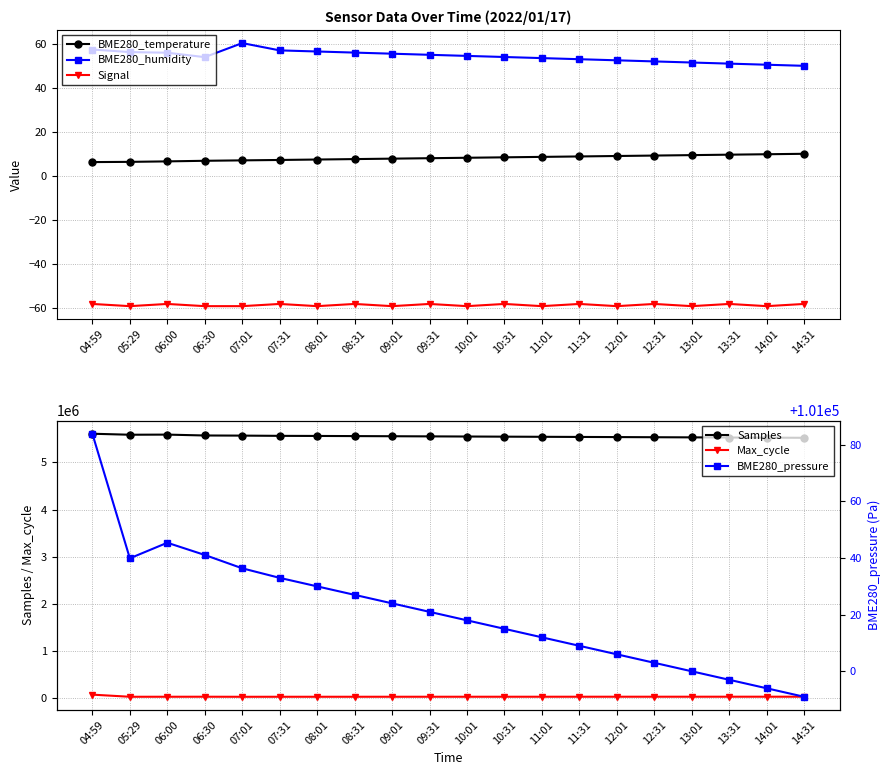

What is the minimum value for BME280_pressure?

100991.0